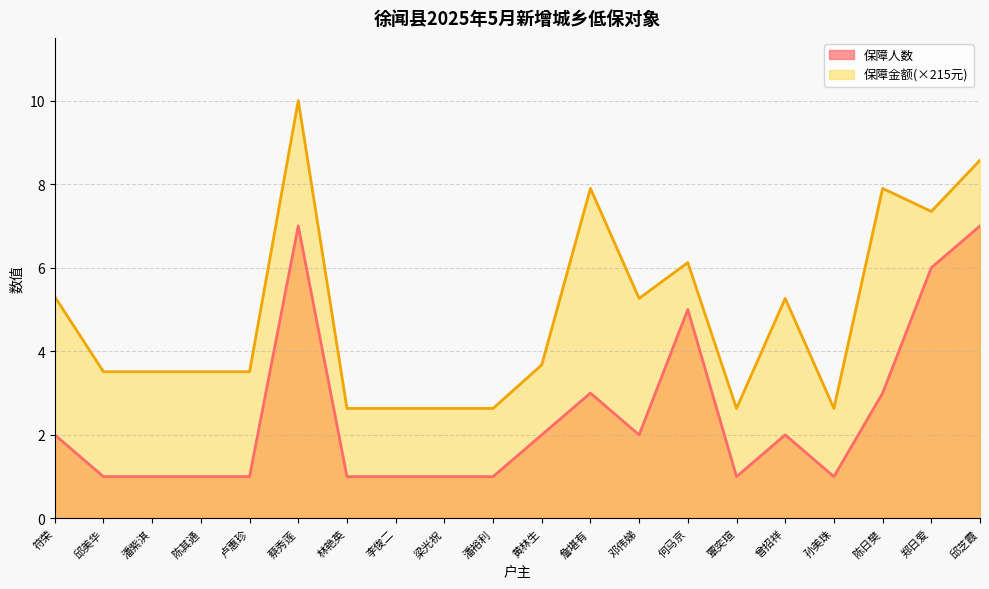

Reading right to left, extract all data points from this chart.

保障人数: 邱芝霞=7.0	郑日爱=6.0	陈日樊=3.0	孙美珠=1.0	曾招祥=2.0	覃奕瑄=1.0	何马京=5.0	邓伟娣=2.0	詹堪有=3.0	黄林生=2.0	潘裕利=1.0	梁光祝=1.0	李俊二=1.0	林艳英=1.0	蔡秀莲=7.0	卢惠珍=1.0	陈其通=1.0	潘紫淇=1.0	邱美华=1.0	符荣=2.0
保障金额: 邱芝霞=8.6	郑日爱=7.3	陈日樊=7.9	孙美珠=2.6	曾招祥=5.3	覃奕瑄=2.6	何马京=6.1	邓伟娣=5.3	詹堪有=7.9	黄林生=3.7	潘裕利=2.6	梁光祝=2.6	李俊二=2.6	林艳英=2.6	蔡秀莲=10.0	卢惠珍=3.5	陈其通=3.5	潘紫淇=3.5	邱美华=3.5	符荣=5.3